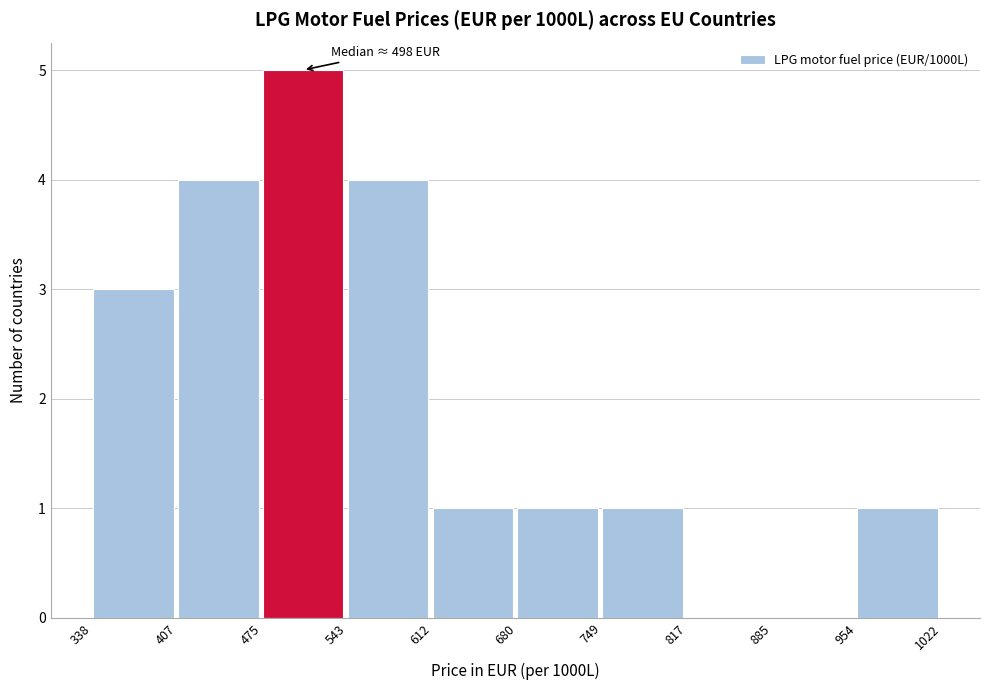

Over which range of the x-axis is the bar tallest?

475 to 543